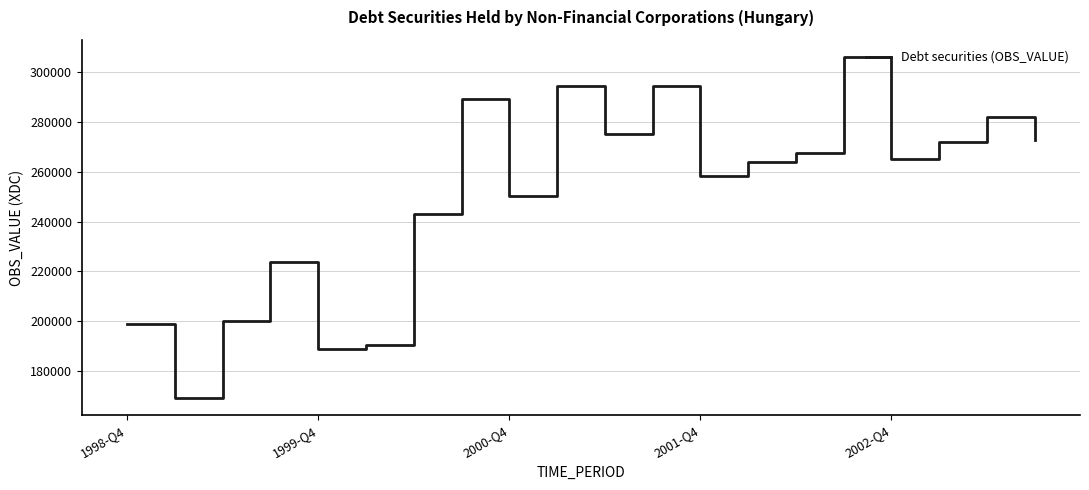

What is the smallest value displayed?

169224